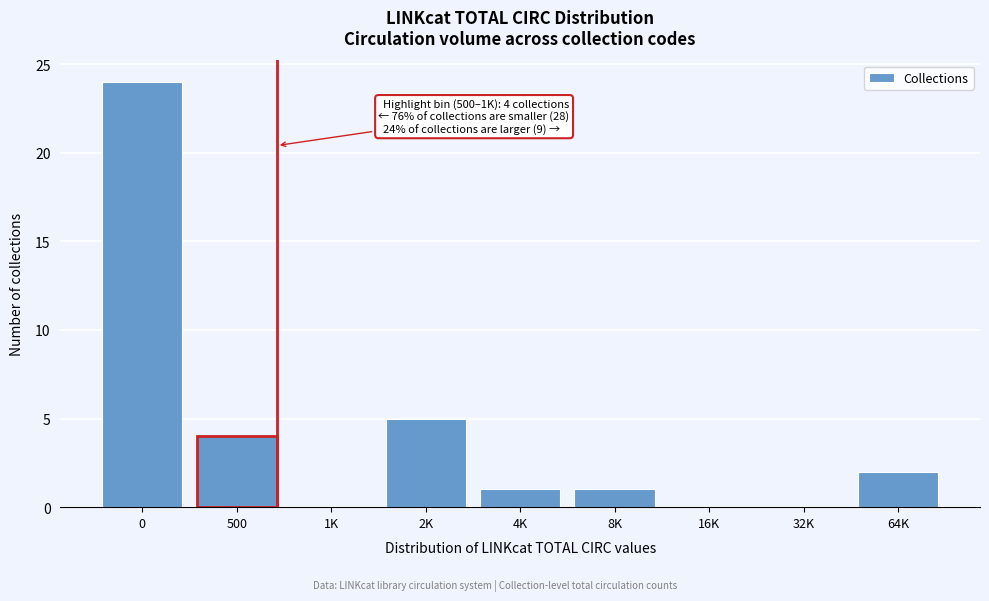

Reading left to right, extract all data points from this chart.

0=24	500=4	1K=0	2K=5	4K=1	8K=1	16K=0	32K=0	64K=2